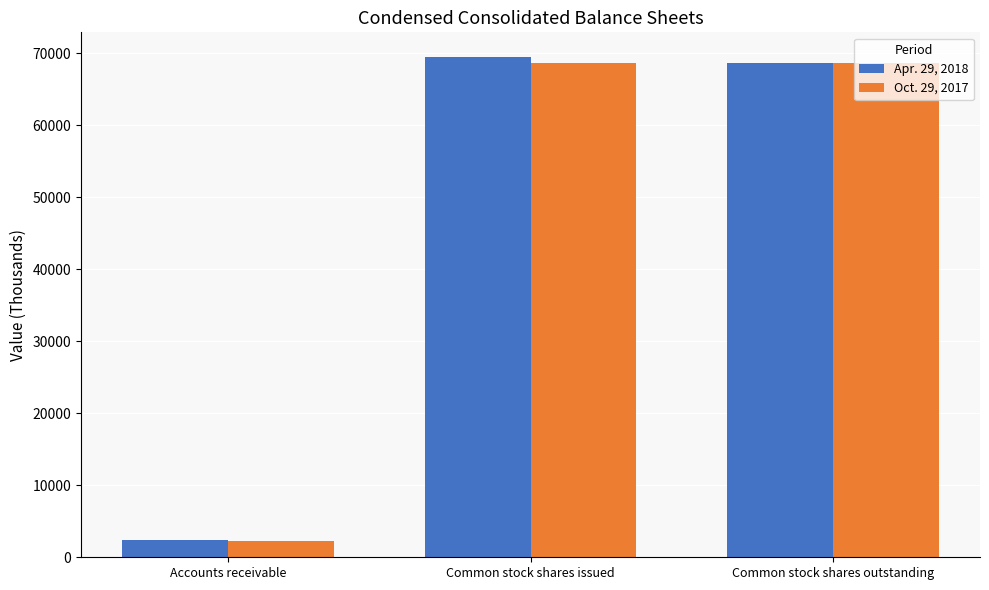

Is the value of Apr. 29, 2018 at Common stock shares outstanding greater than the value of Oct. 29, 2017 at Accounts receivable?

Yes